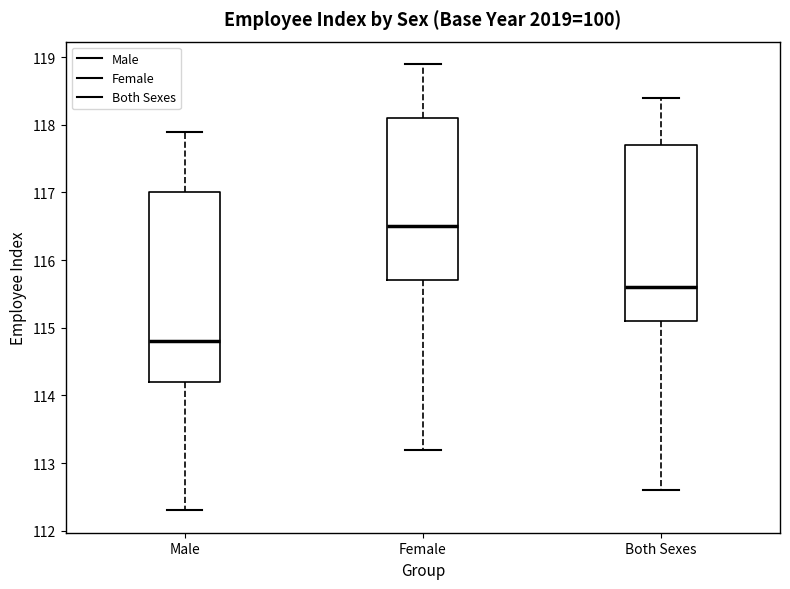

Comparing the boxes themselves (not the whiskers), which one is the tallest?

Male